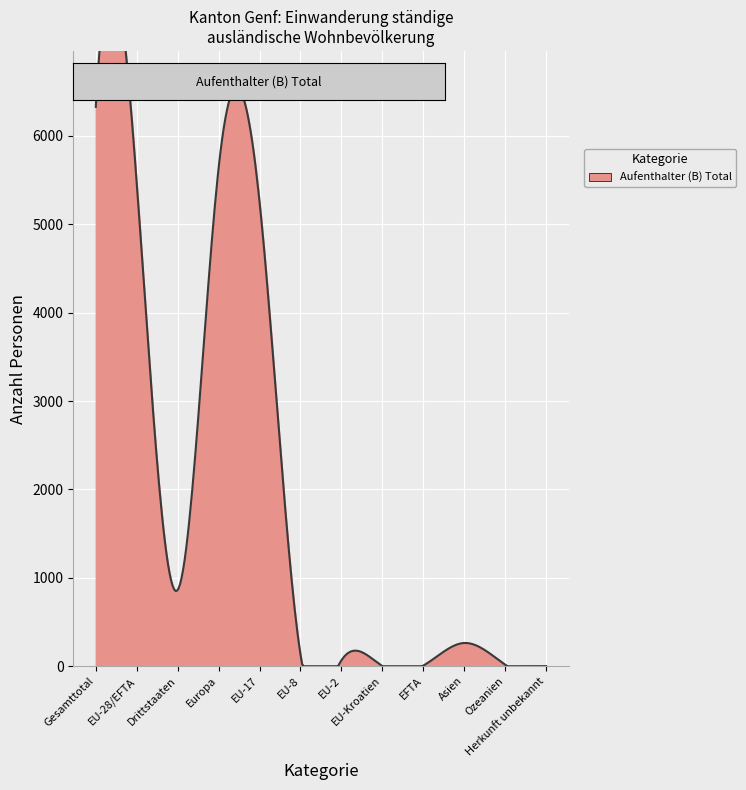

True or false: Niedergelassene (C) Total and Total cross at least once.

False